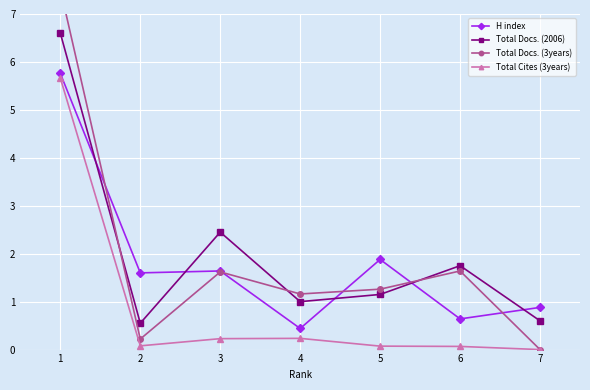

What is the average value of the Total Cites (3years) series?

0.9